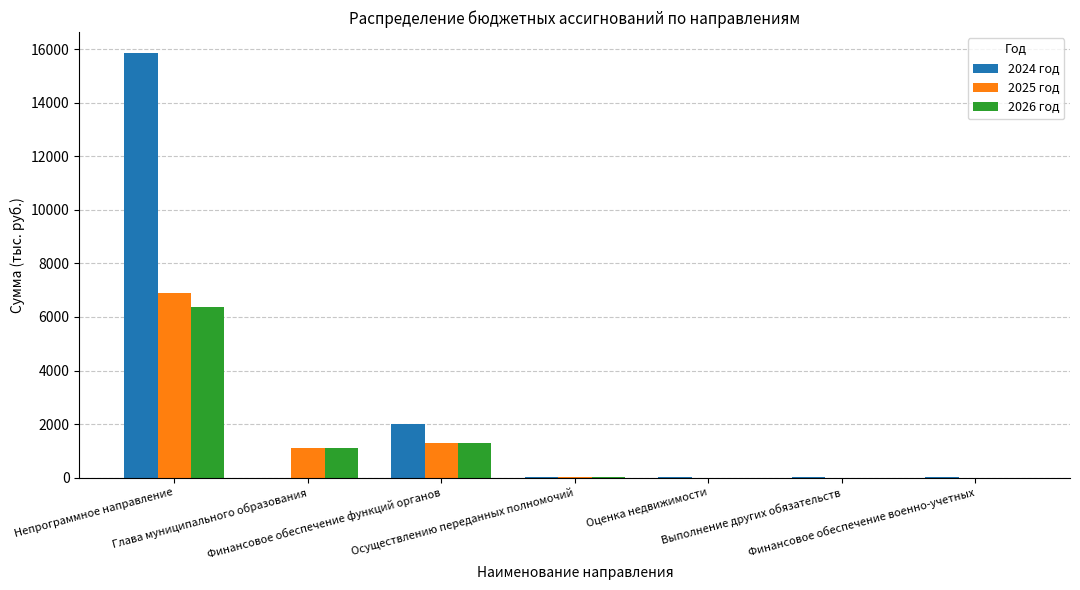

What is the sum of all 2024 год values?

17918.8